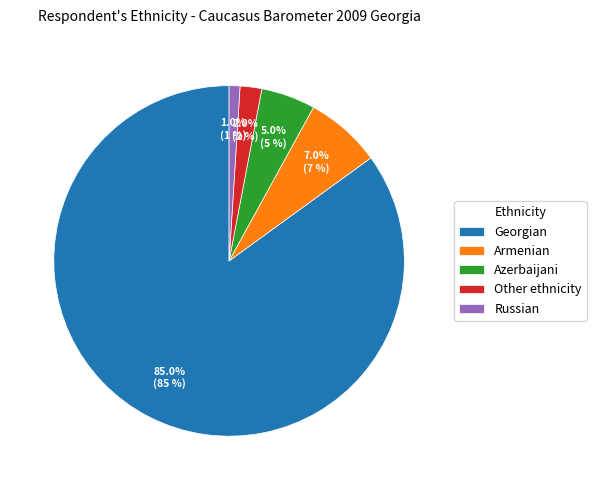

What portion of the pie excludes Russian?

99.0%